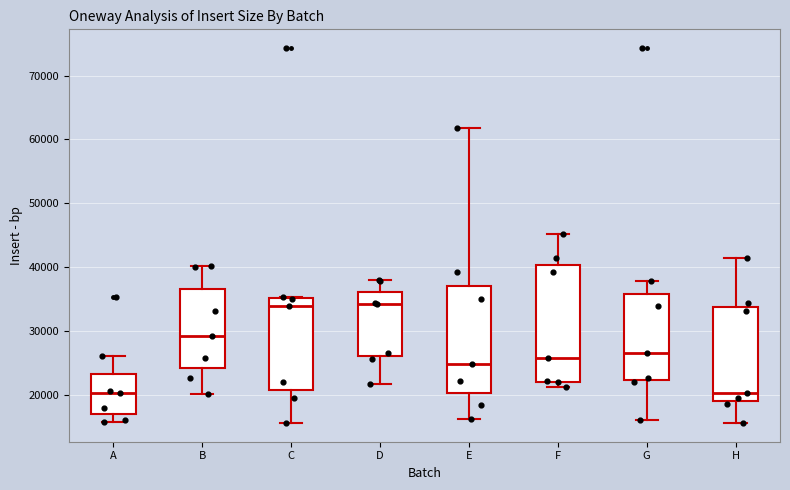

Which box is the tallest, from its lower edge to its upper edge?

F